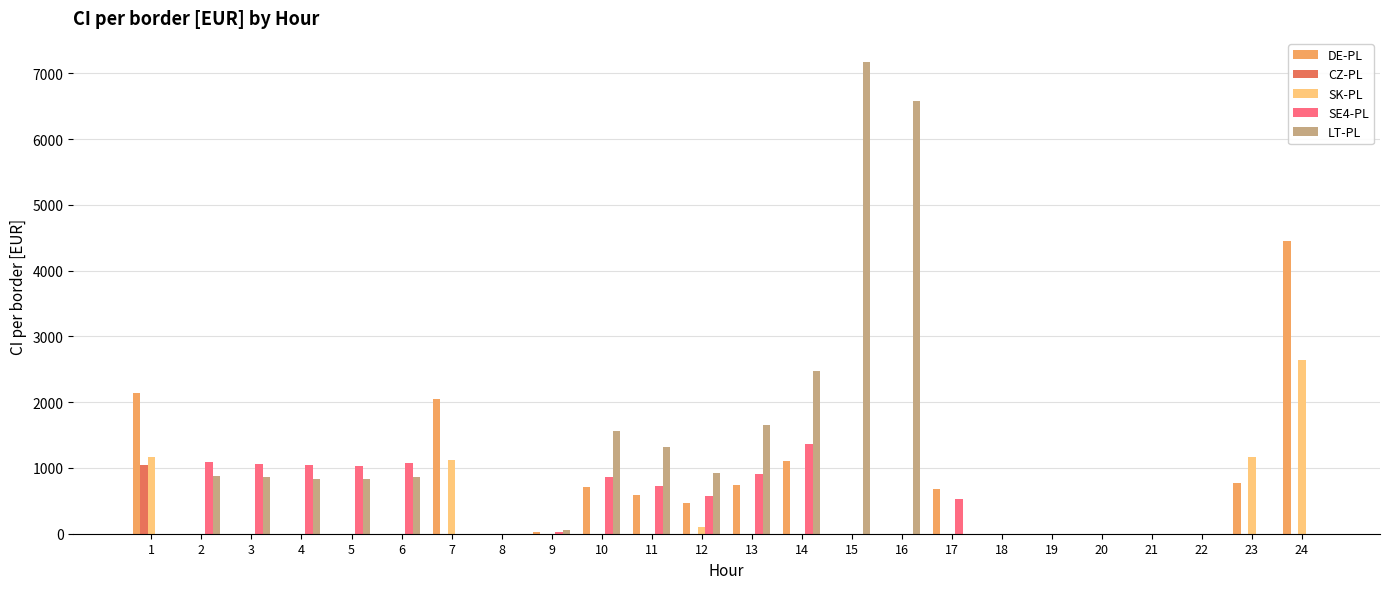

The value of SK-PL at 6 is -1025.6. True or false?

False